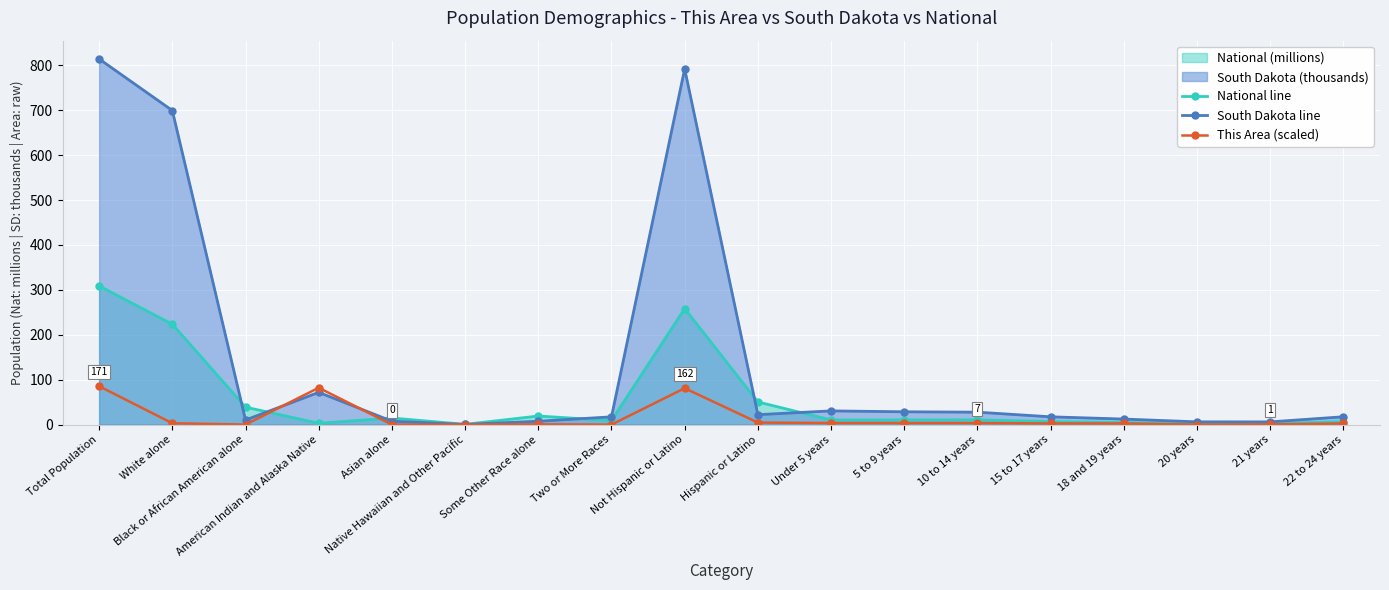

How many lines are shown in the chart?

3